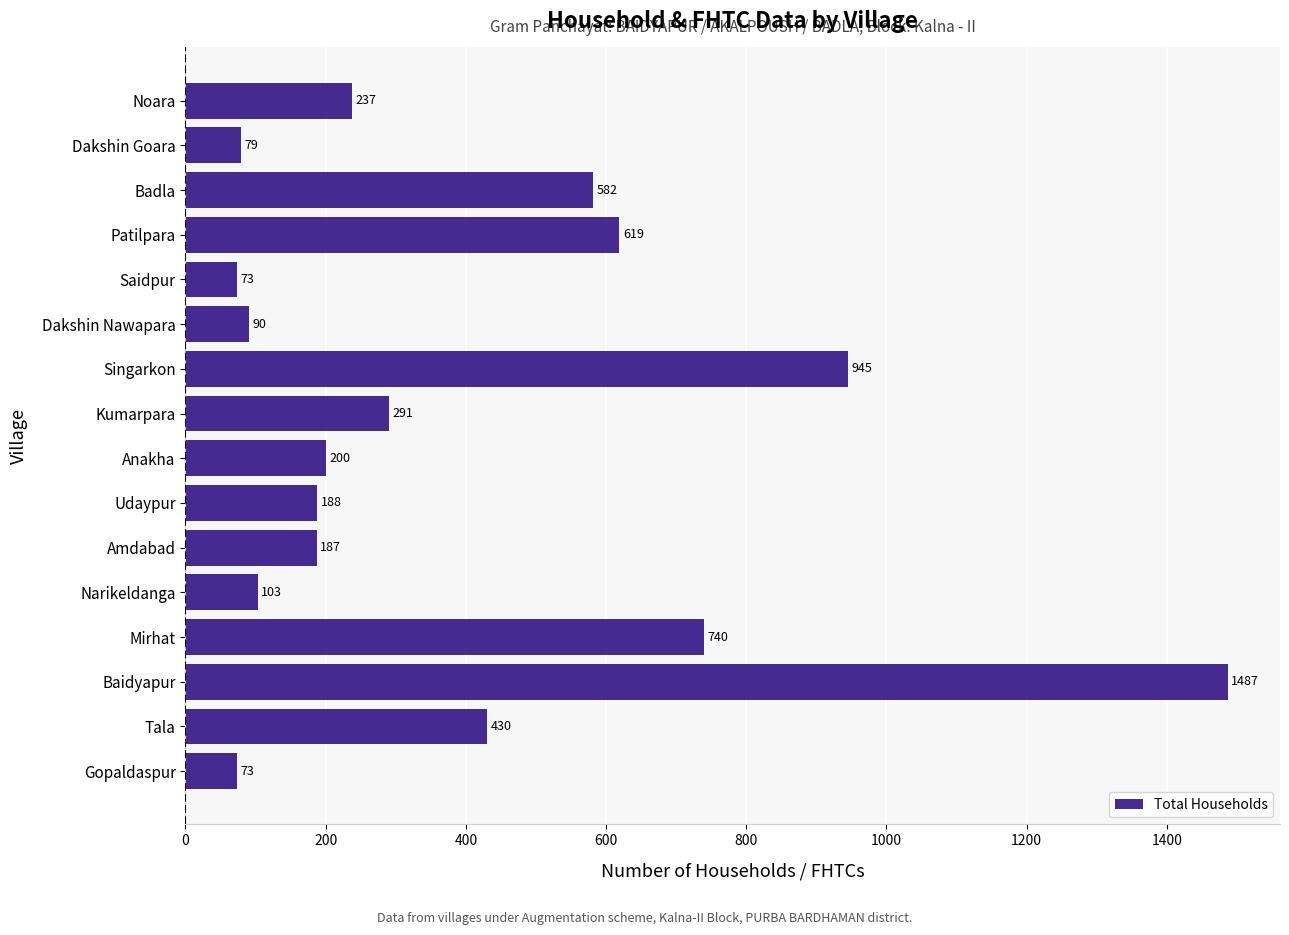

Reading top to bottom, extract all data points from this chart.

Noara=237	Dakshin Goara=79	Badla=582	Patilpara=619	Saidpur=73	Dakshin Nawapara=90	Singarkon=945	Kumarpara=291	Anakha=200	Udaypur=188	Amdabad=187	Narikeldanga=103	Mirhat=740	Baidyapur=1487	Tala=430	Gopaldaspur=73